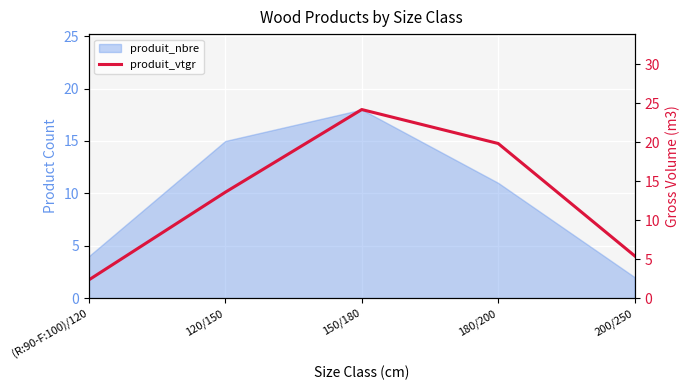

Between 200/250 and 150/180, which is larger?

150/180